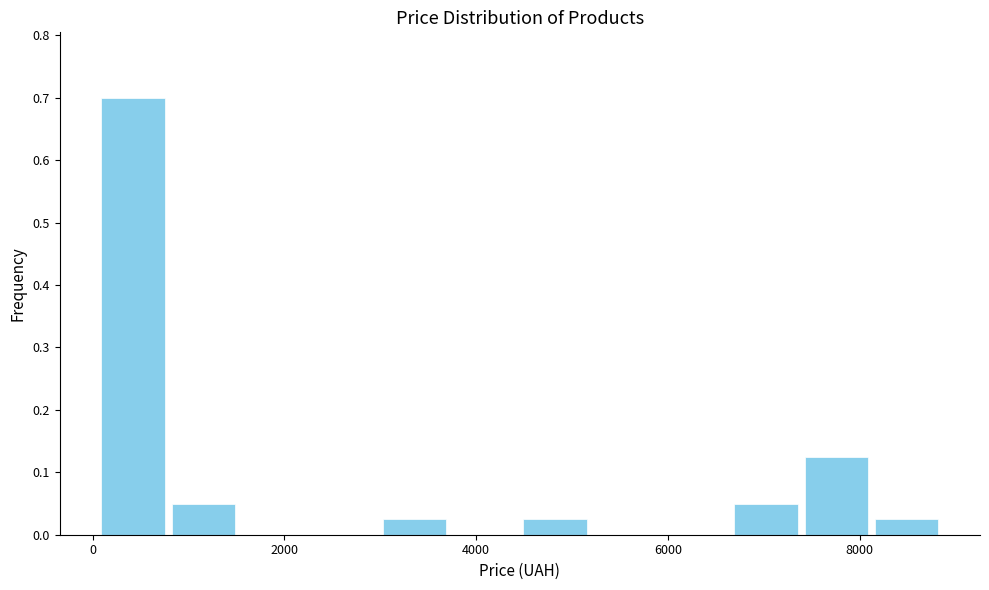

Read against the x-axis, roughly where is the centre of the tallest bar?

400